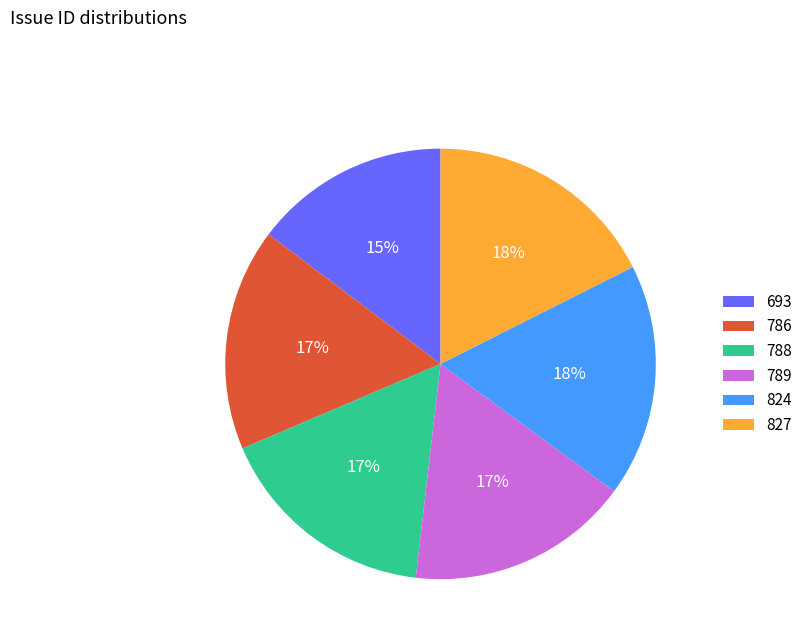

Count the number of slices in the pie.

6